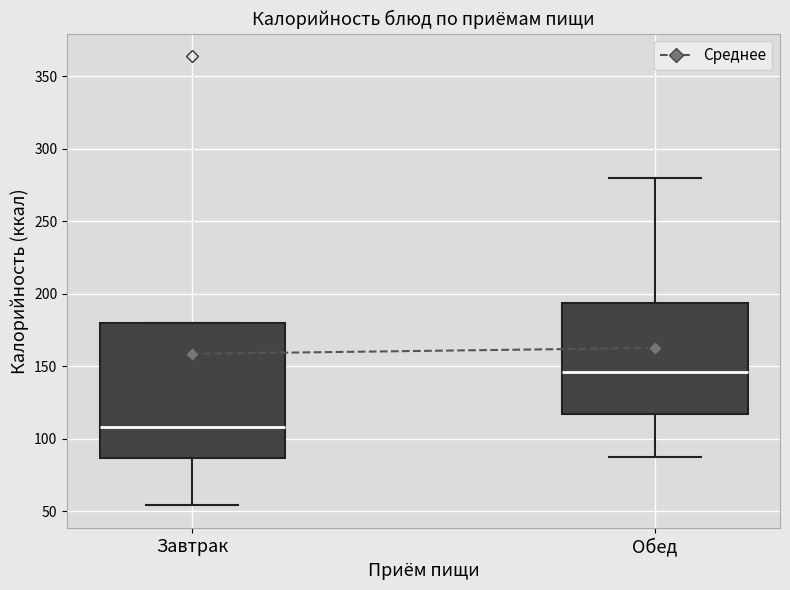

Which box is the tallest, from its lower edge to its upper edge?

Завтрак